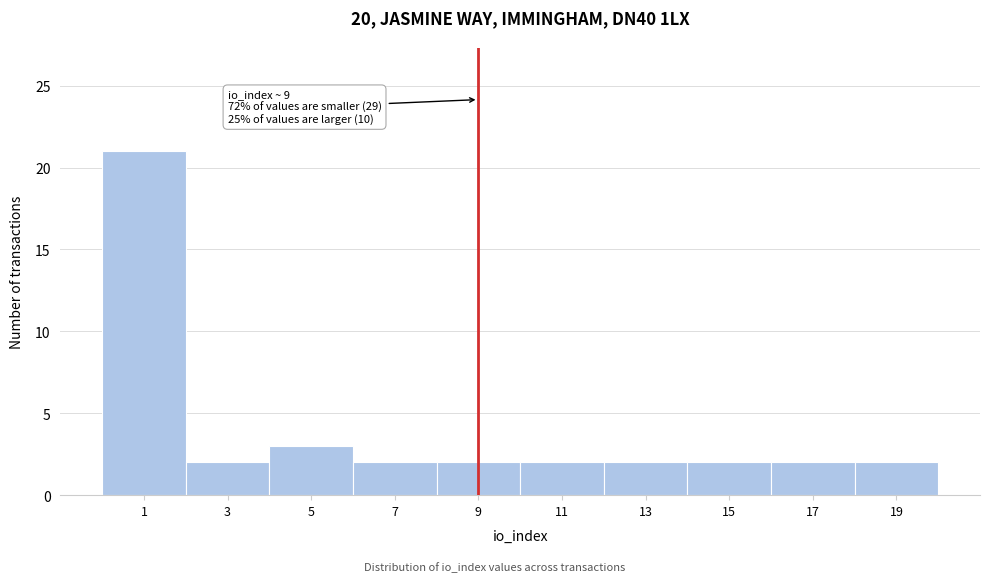

Which range on the x-axis has the tallest bar?

0 to 2